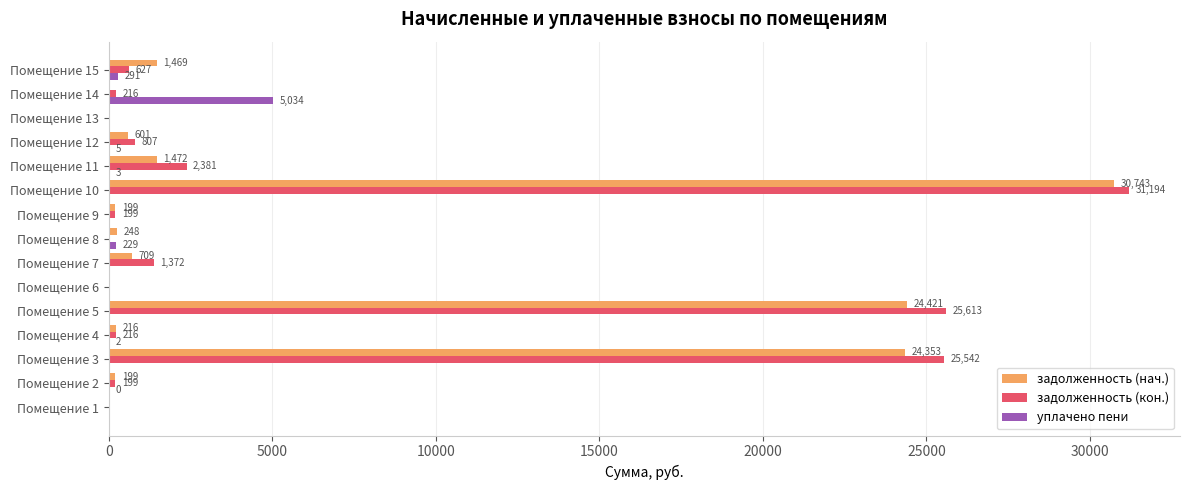

Where is задолженность (кон.) nearest to the value 15597?

Помещение 3